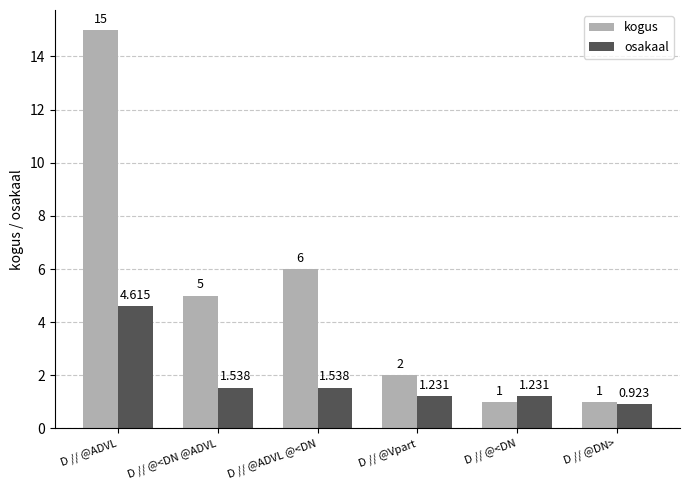

List the series in order of their peak value, lowest first.

osakaal, kogus